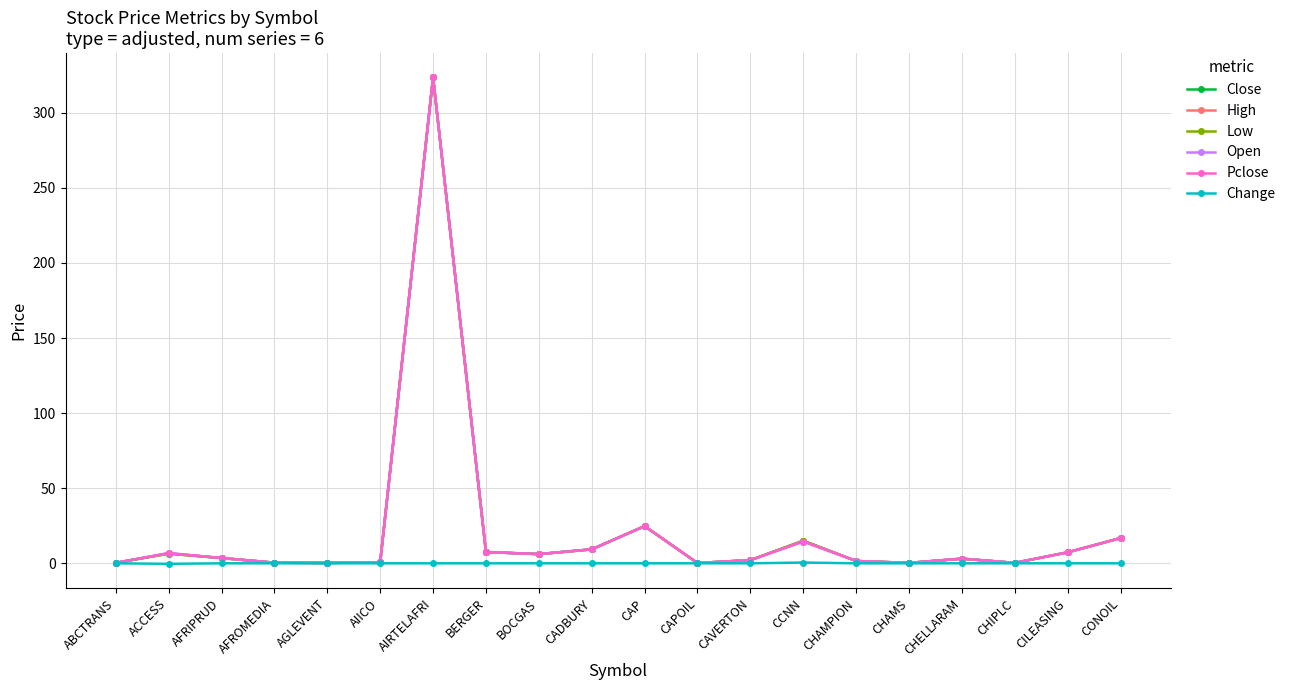

True or false: Low has a value of 3.5 at AFRIPRUD.

True